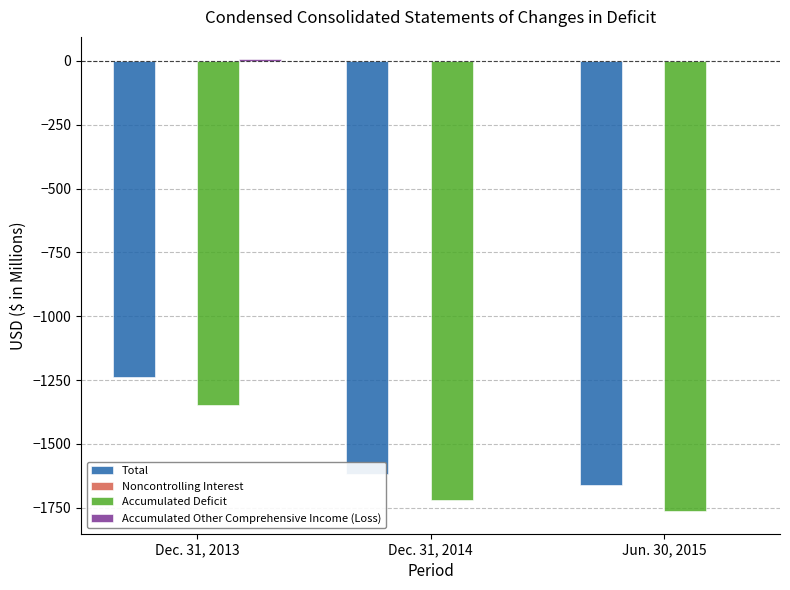

At which category is the sum across all series the highest?

Dec. 31, 2013